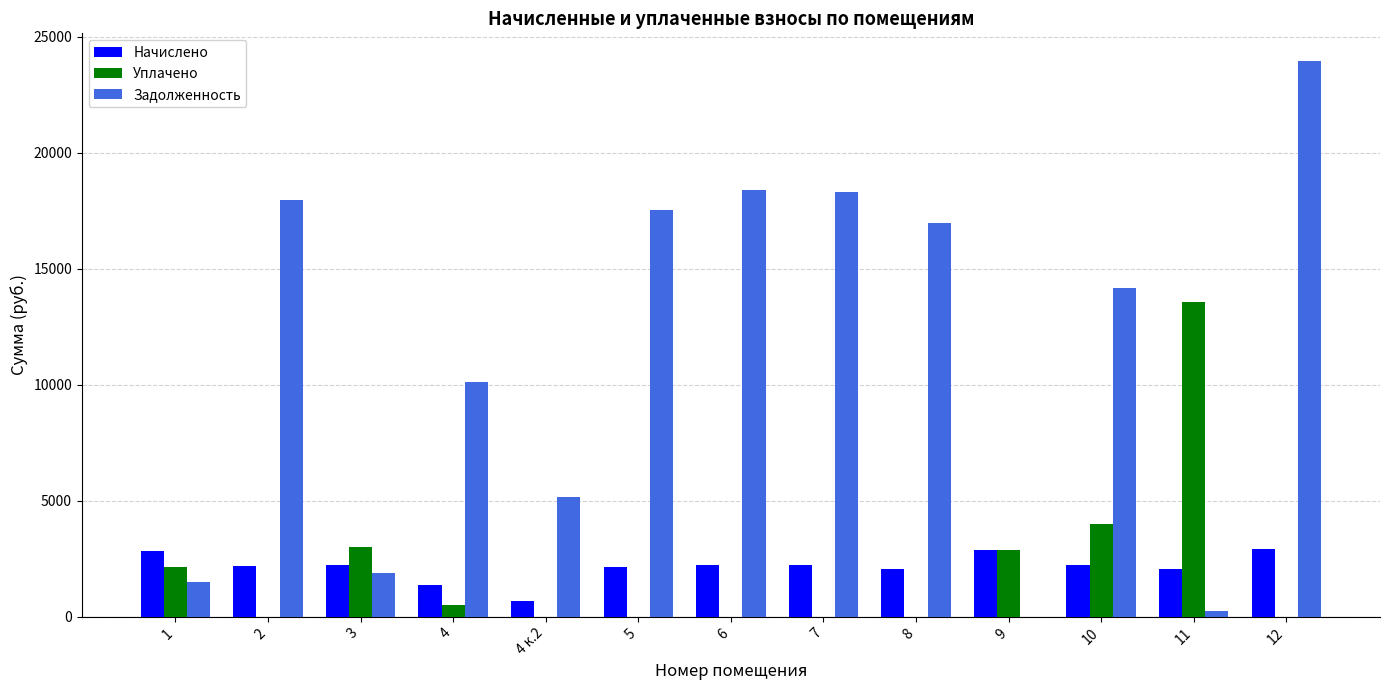

The Уплачено series shows 21127.0 at 11. True or false?

False